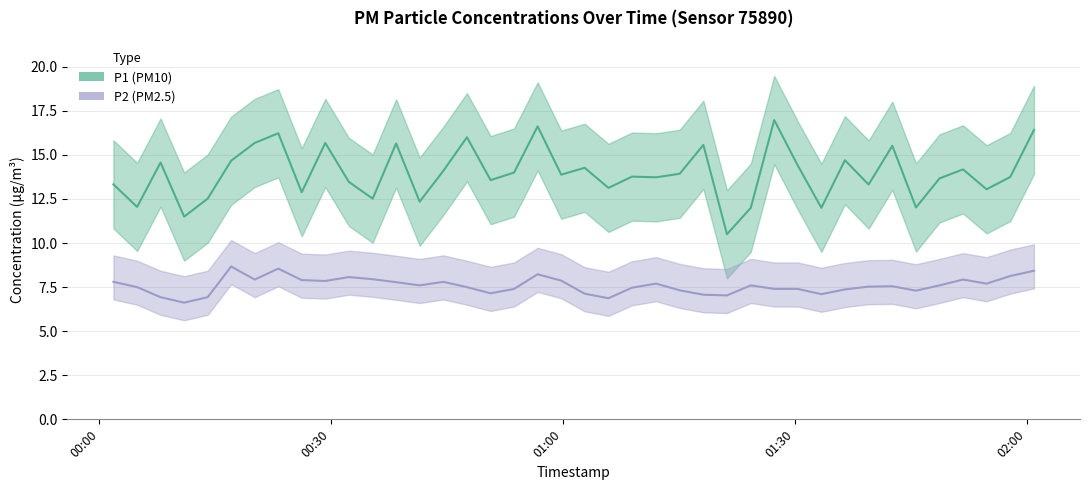

Is it true that P1 equals 12.5 at 2023-04-24T00:14:02?

True